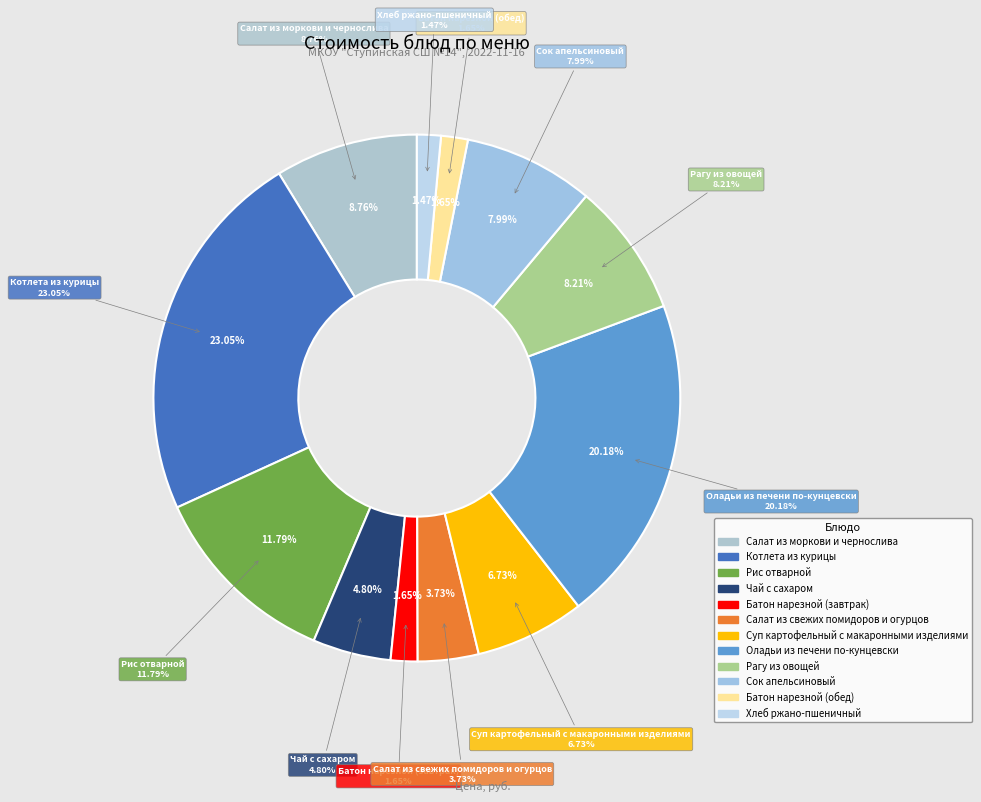

What is the ratio of the value at Батон нарезной (завтрак) to the value at Салат из свежих помидоров и огурцов?

0.4